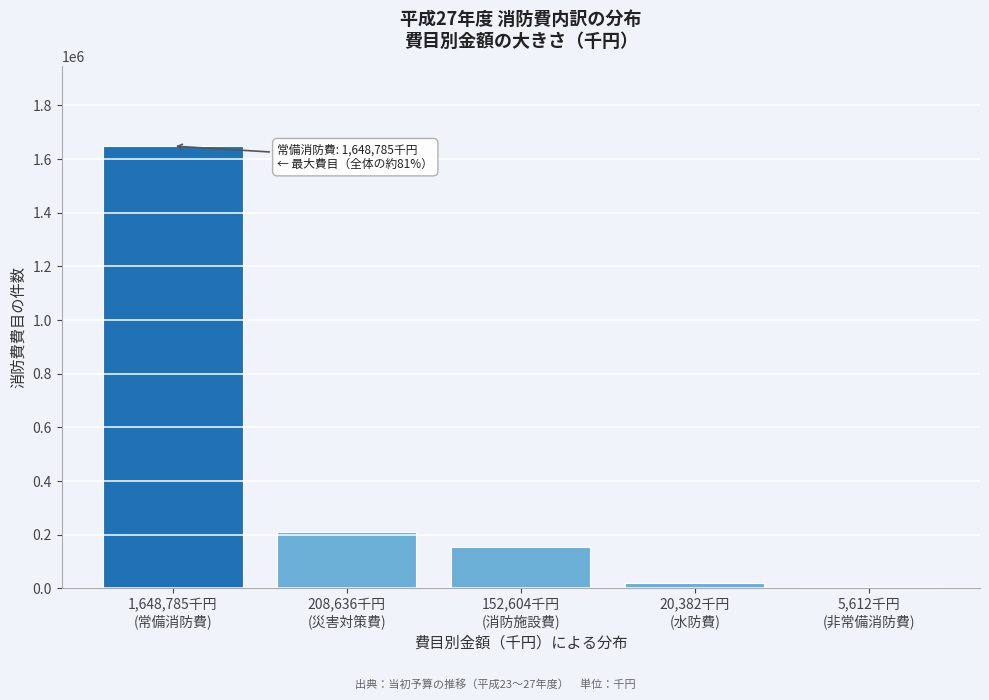

What is the sum of all values?

2036019